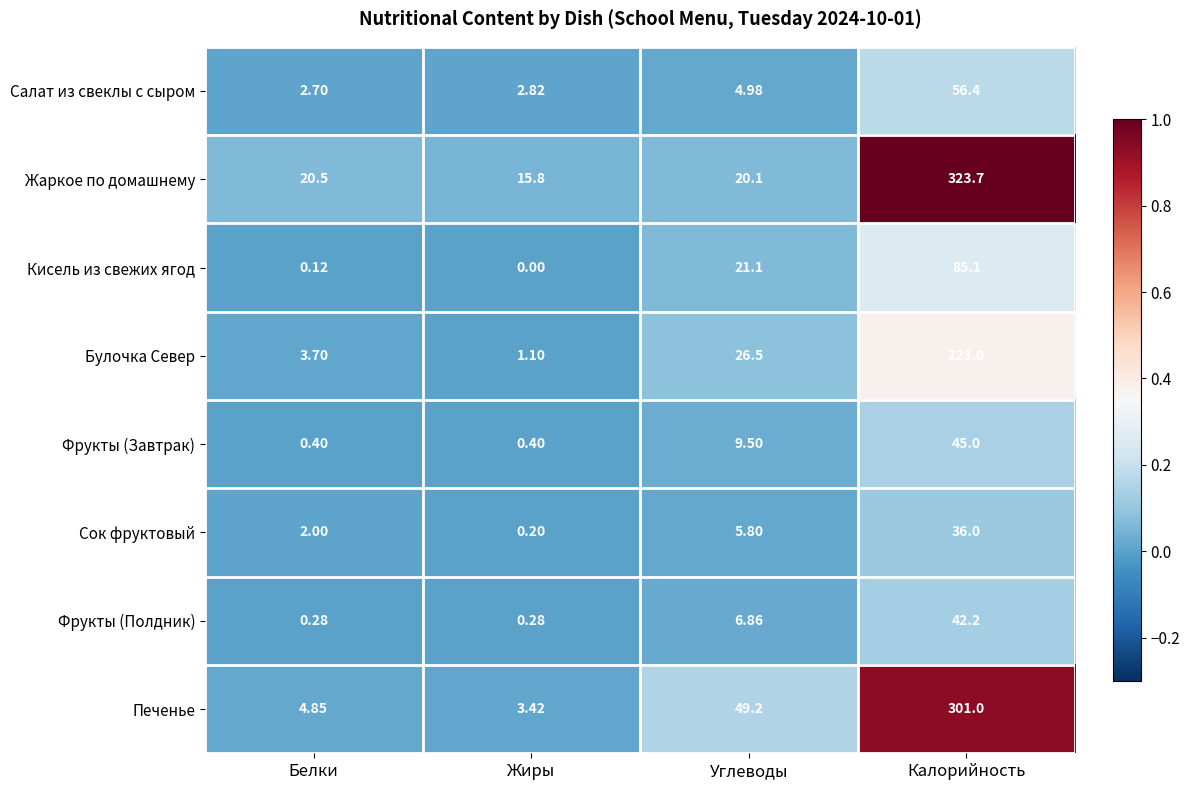

At which category does the chart reach its minimum across all series?

Жиры